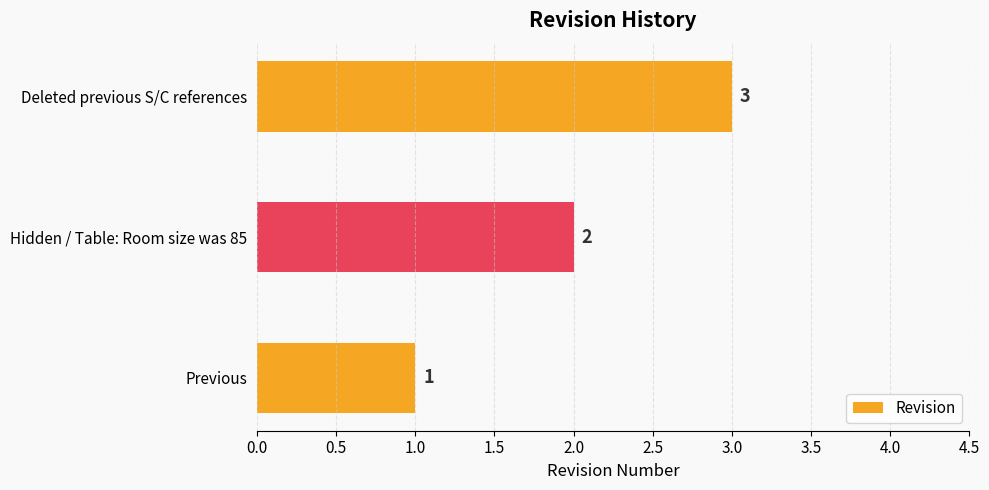

How many bars are there in total?

3